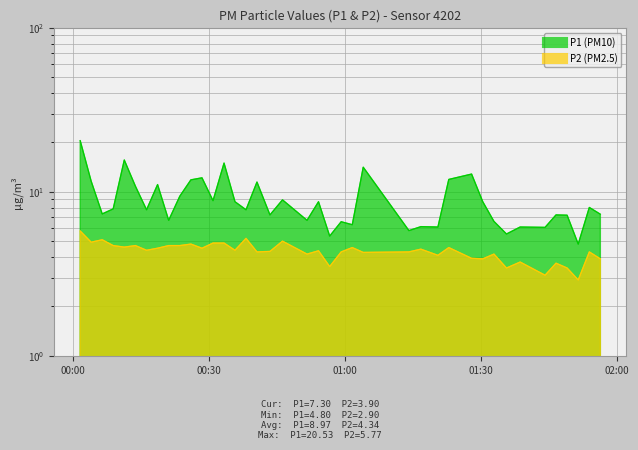

At how many categories does at least one series exceed 6?

36